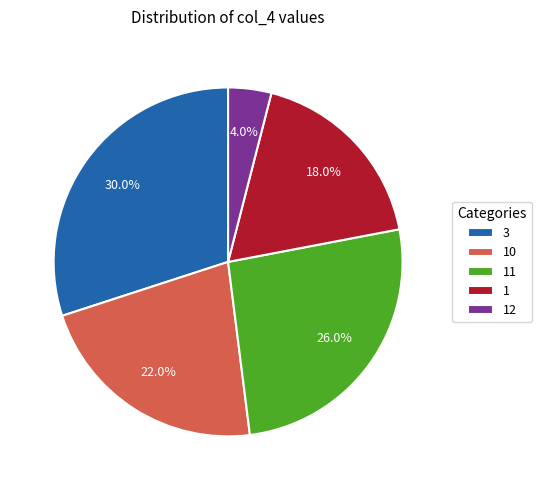

What is the smallest slice in the pie chart?

12